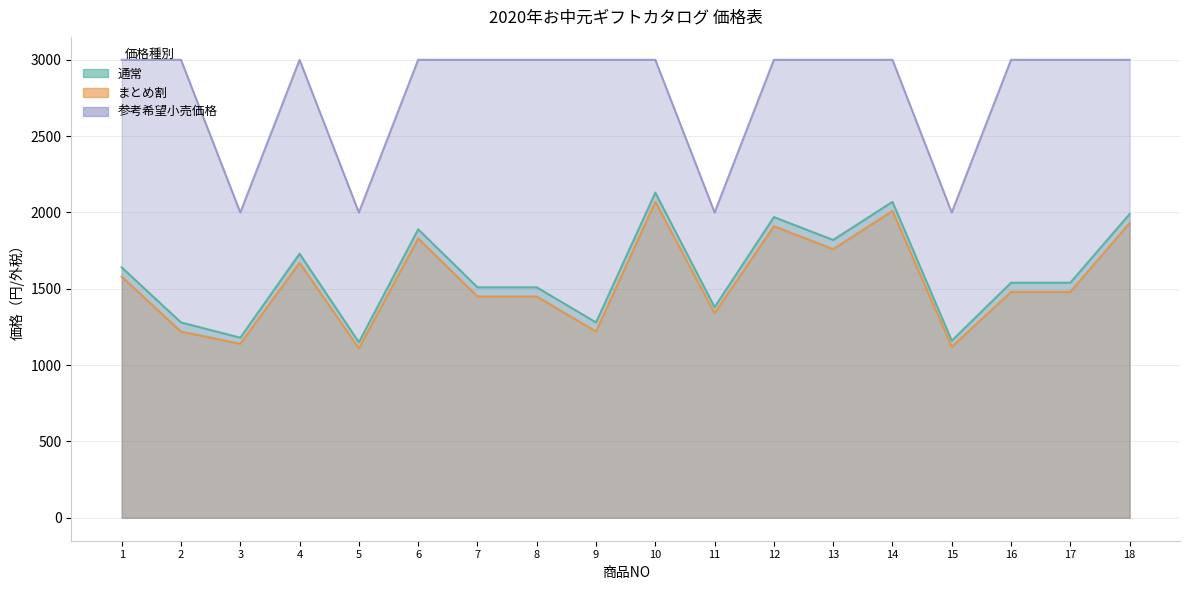

Reading left to right, transcribe all the data shown in this chart.

通常: 1=1640	2=1280	3=1180	4=1730	5=1150	6=1890	7=1510	8=1510	9=1280	10=2130	11=1380	12=1970	13=1820	14=2070	15=1160	16=1540	17=1540	18=1990
まとめ割: 1=1580	2=1220	3=1140	4=1670	5=1110	6=1830	7=1450	8=1450	9=1220	10=2070	11=1340	12=1910	13=1760	14=2010	15=1120	16=1480	17=1480	18=1930
参考希望小売価格: 1=3000	2=3000	3=2000	4=3000	5=2000	6=3000	7=3000	8=3000	9=3000	10=3000	11=2000	12=3000	13=3000	14=3000	15=2000	16=3000	17=3000	18=3000